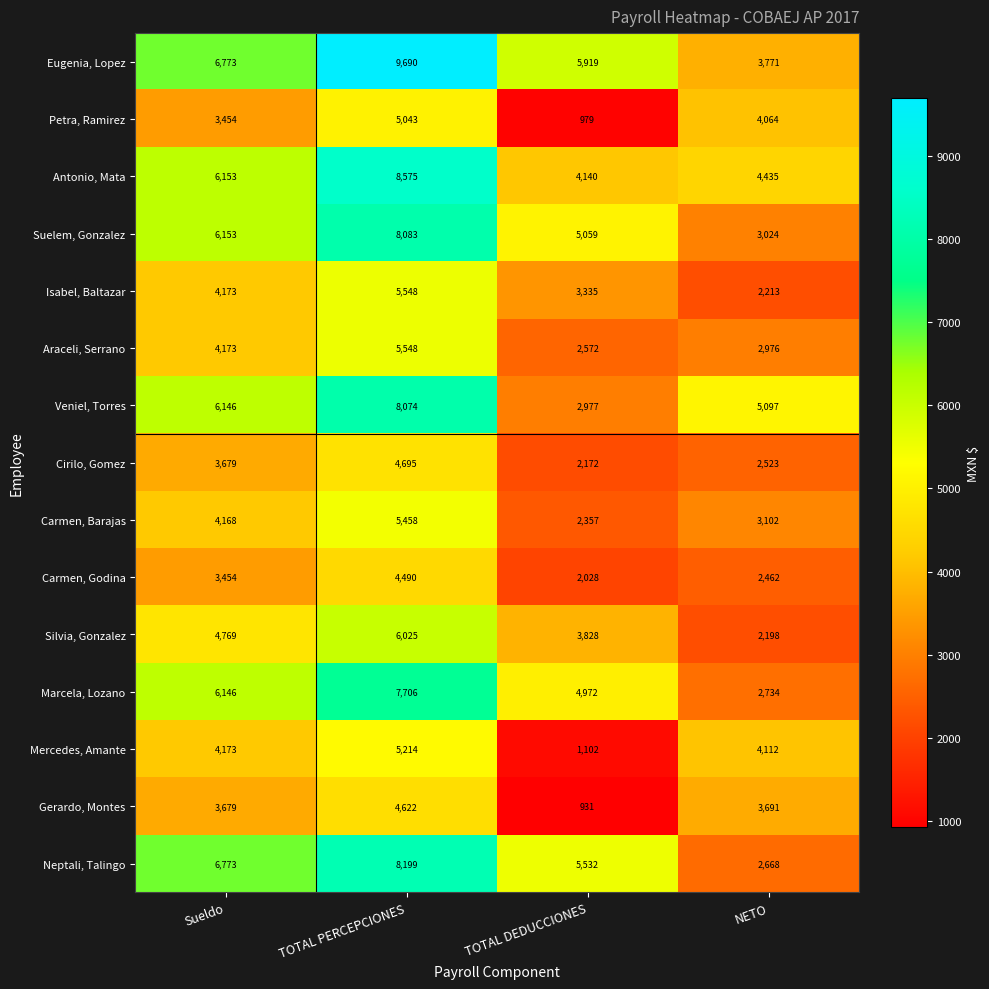

What is the difference between the maximum and minimum values in the Veniel, Torres series?

5097